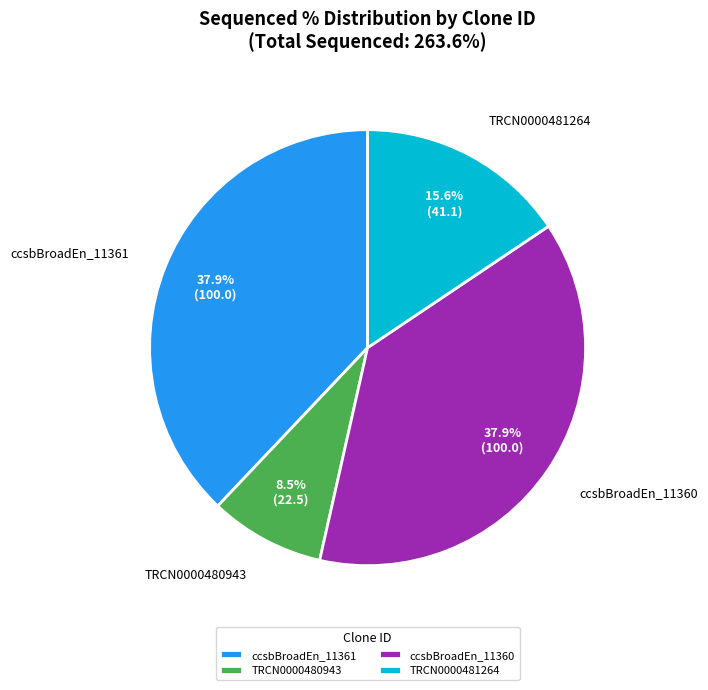

How many slices are in this pie chart?

4